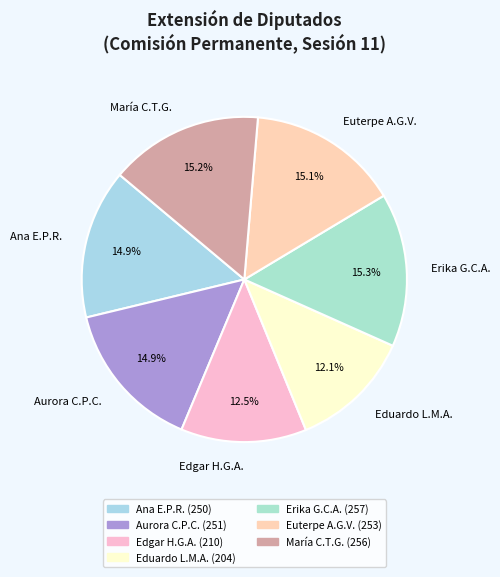

Count the number of slices in the pie.

7